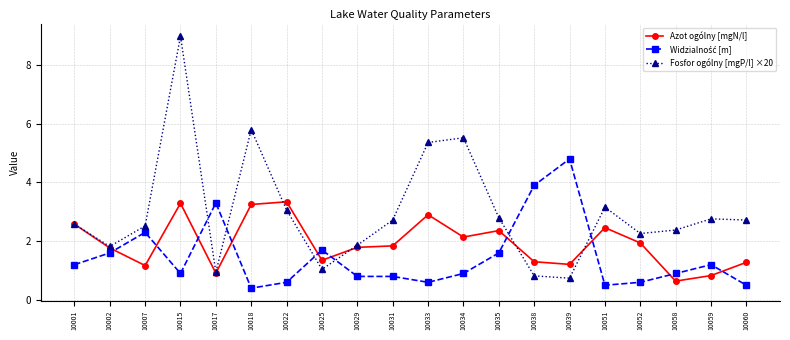

What is the highest value of the Fosfor ogólny [mgP/l] ×20 series?

9.0